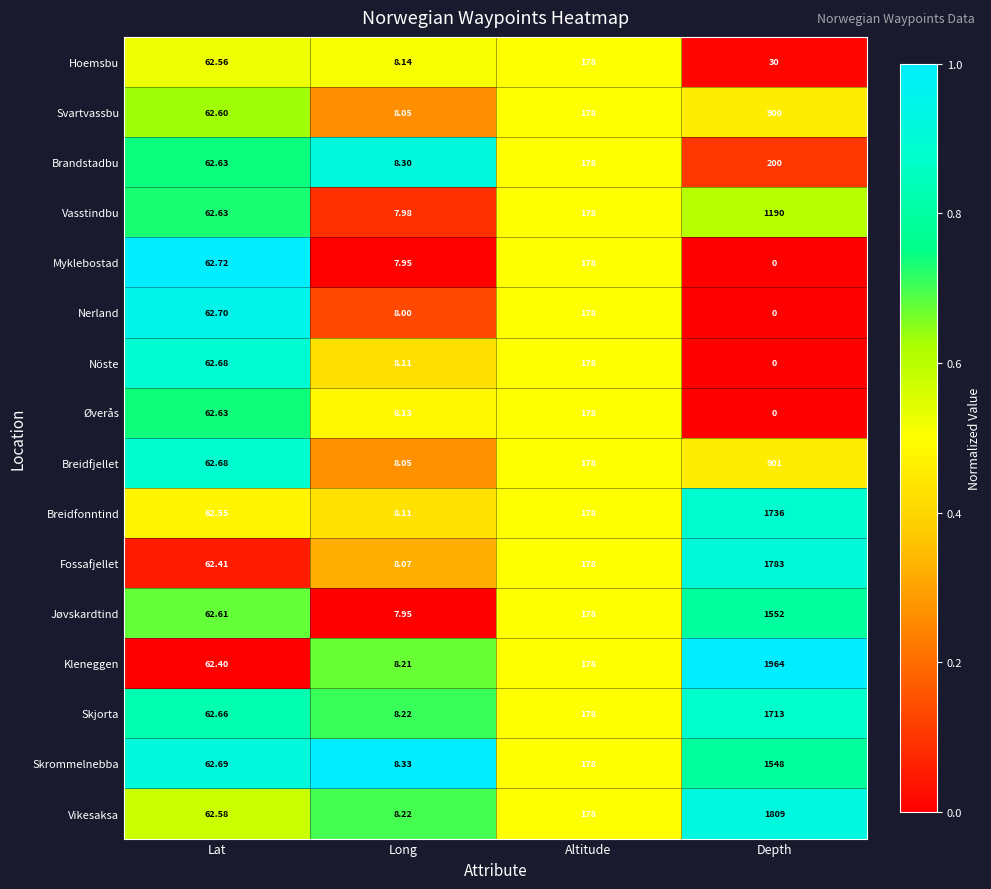

Rank the categories by Breidfjellet value from lowest to highest.

Long, Lat, Altitude, Depth